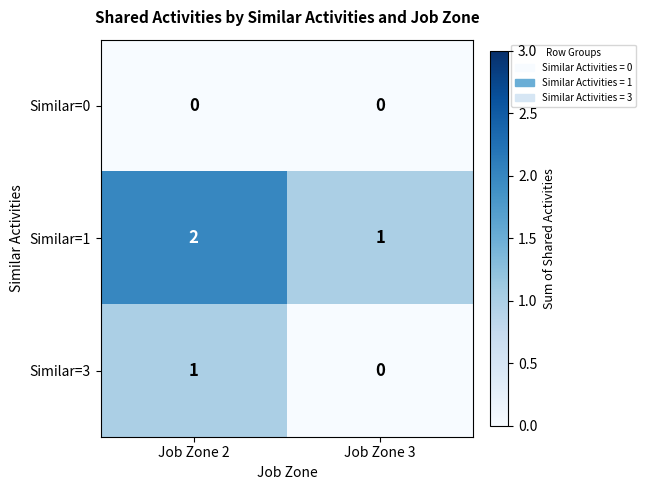

What is the sum of the Similar=1 values at Job Zone 3 and Job Zone 2?

3